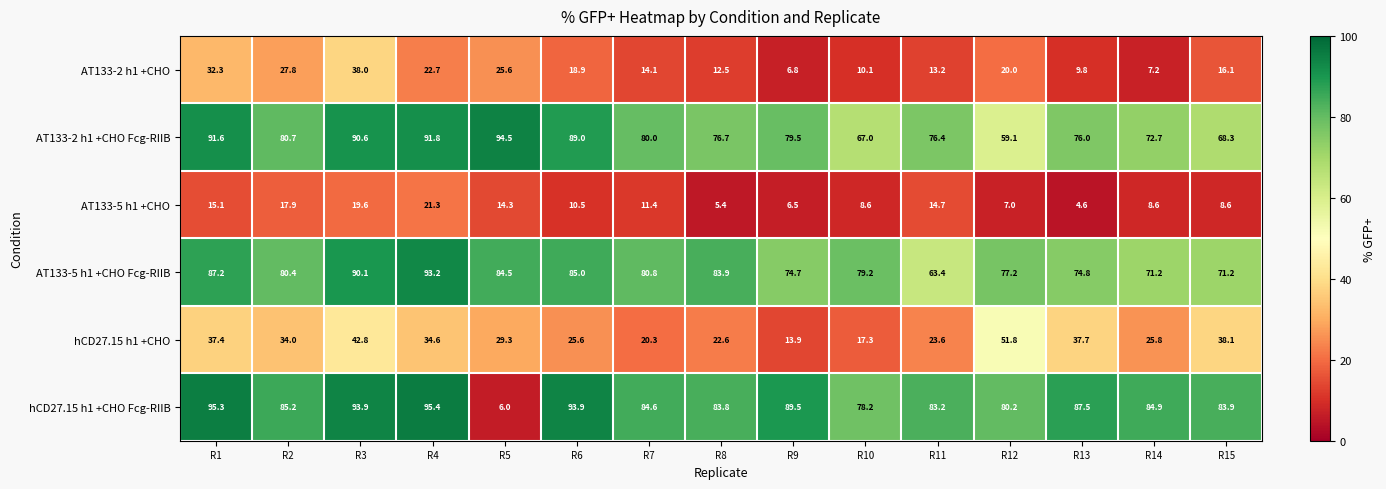

At how many categories does at least one series exceed 62?

15